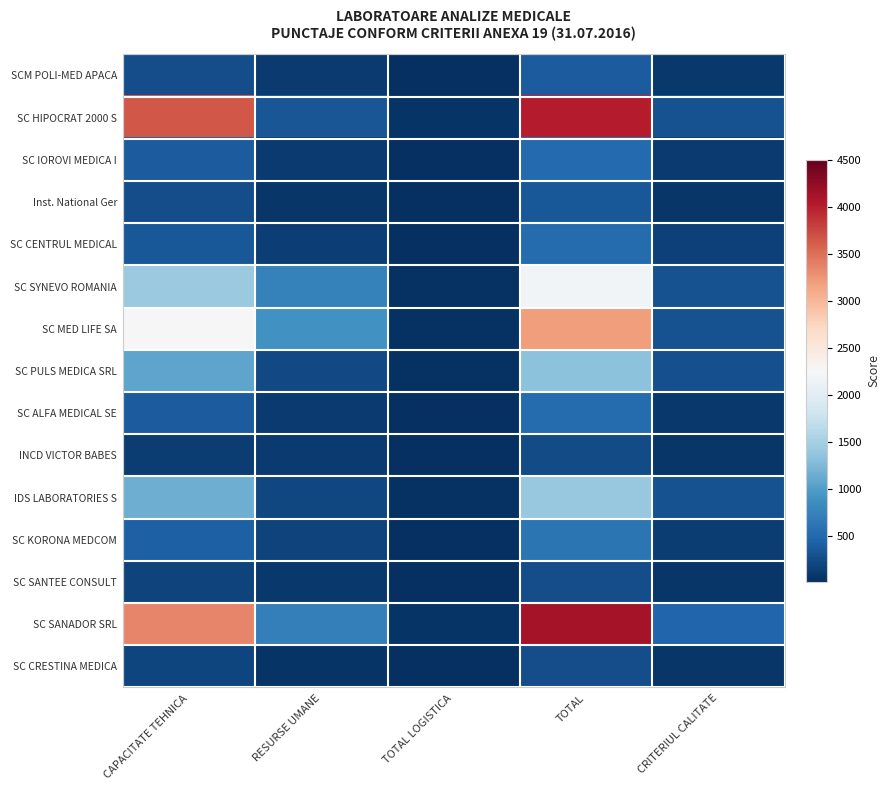

At which category is the sum across all series the highest?

TOTAL